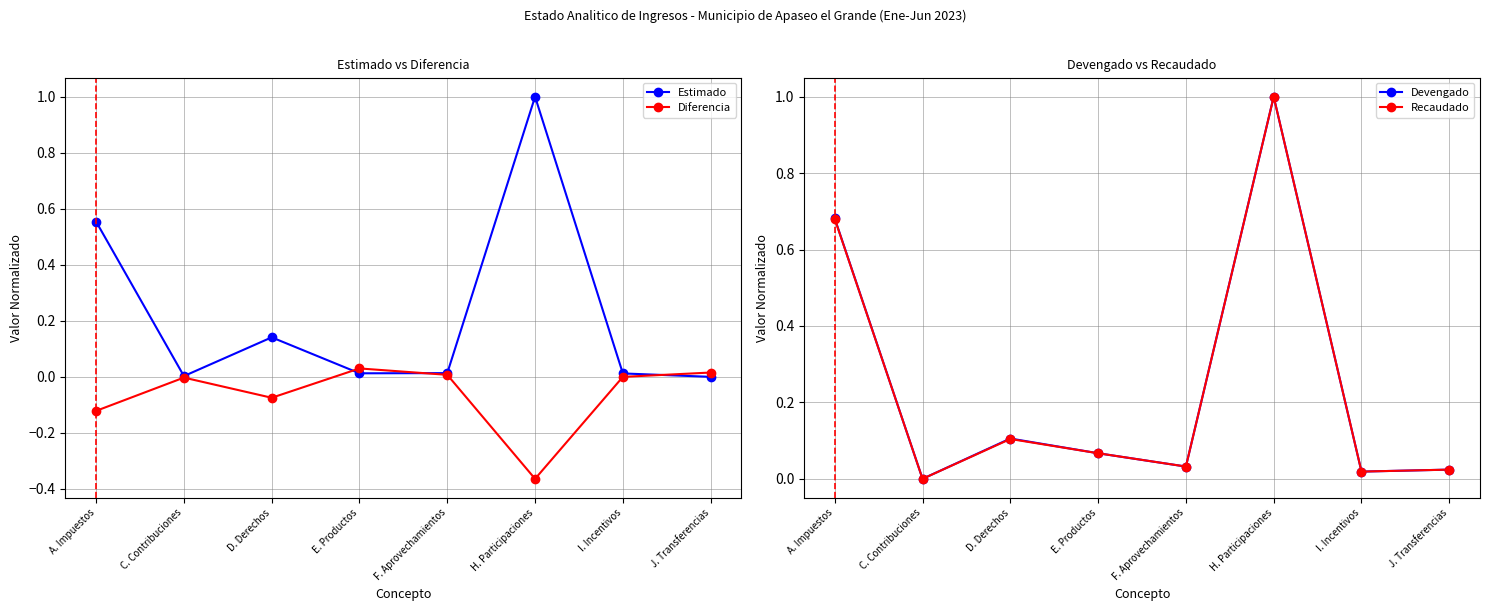

True or false: Estimado has a value of 0.0 at J. Transferencias.

True